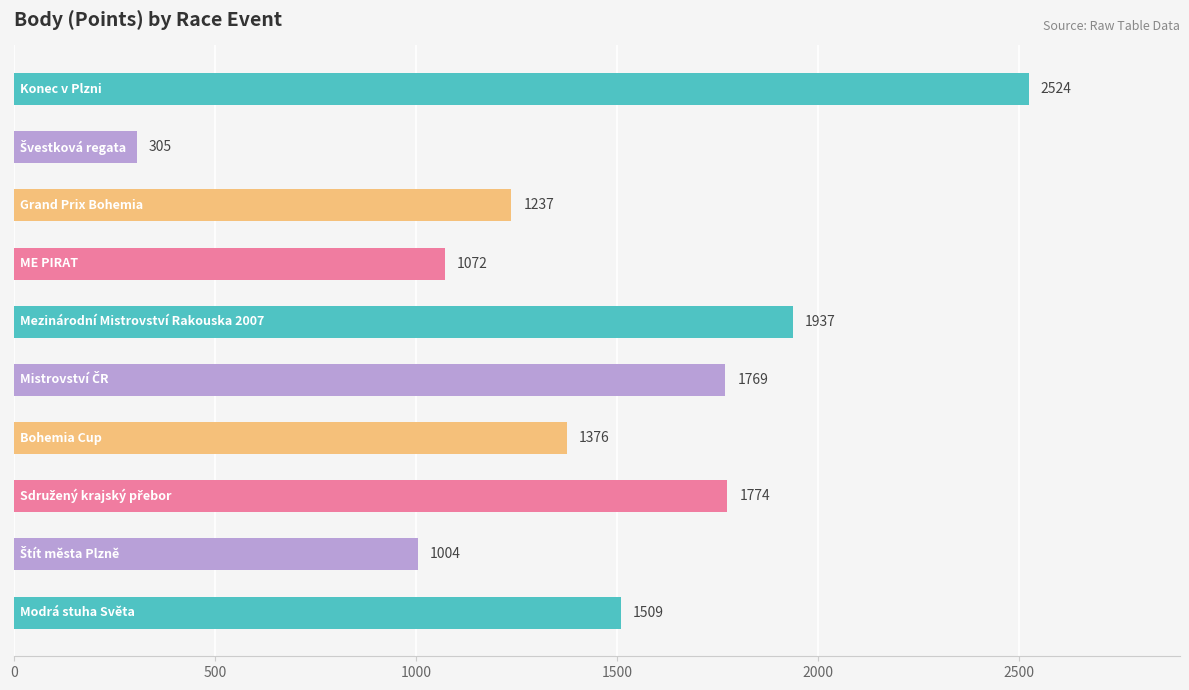

What is the greatest value displayed?

2524